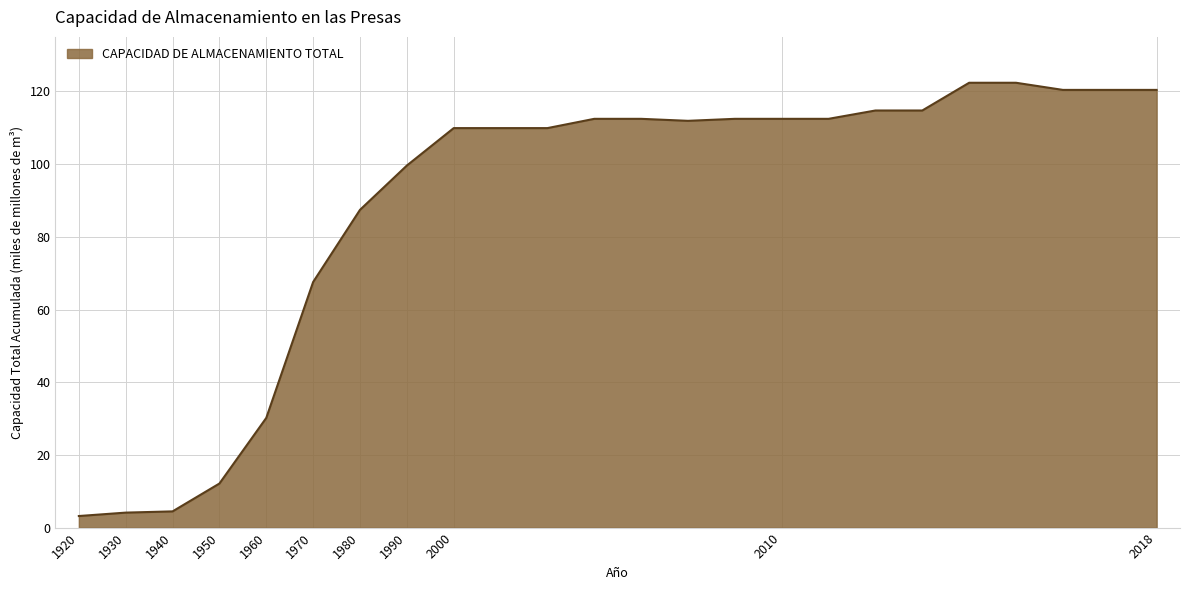

What is the maximum value shown in the chart?

122.4